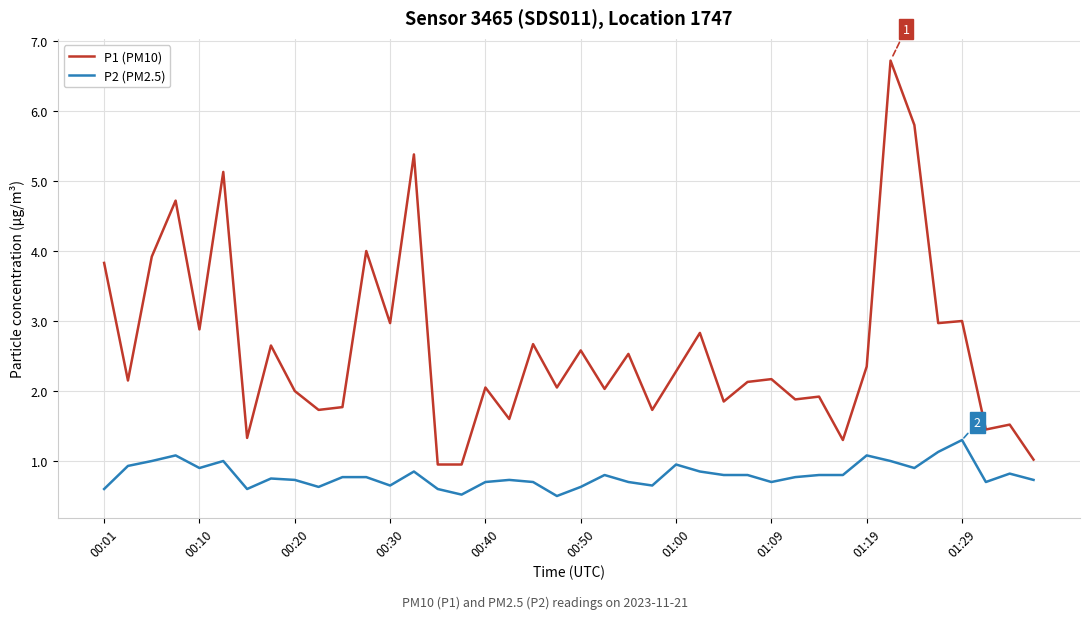

True or false: P2 (PM2.5) and P1 (PM10) intersect in this chart.

False